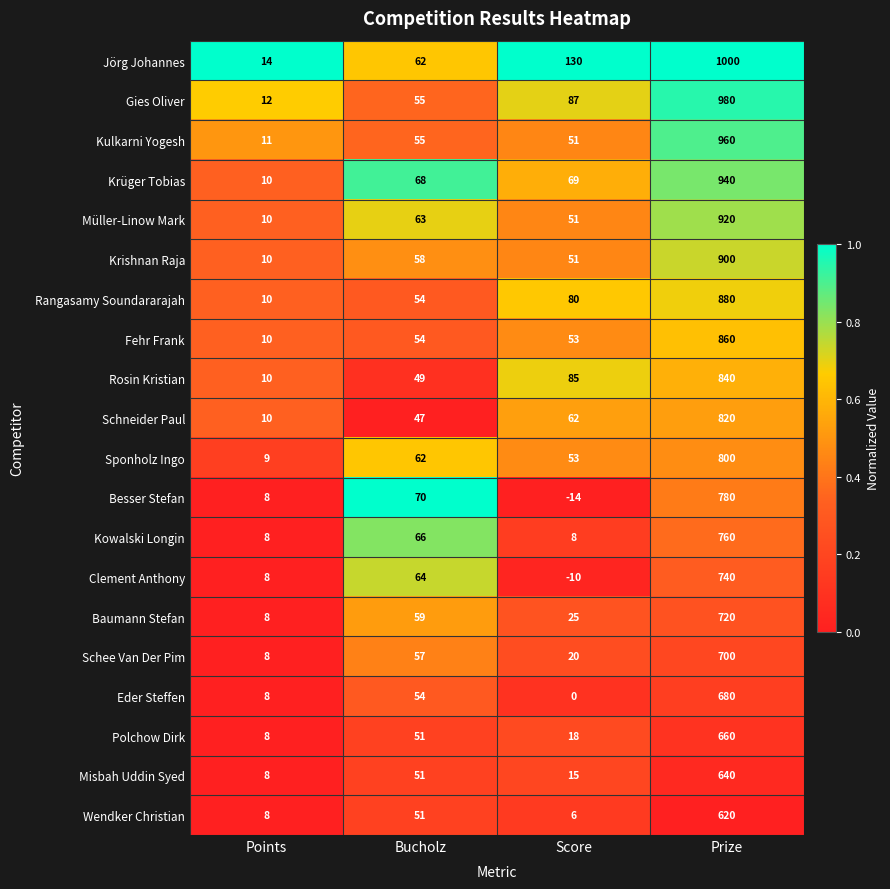

Read the Misbah Uddin Syed value at Score.

15